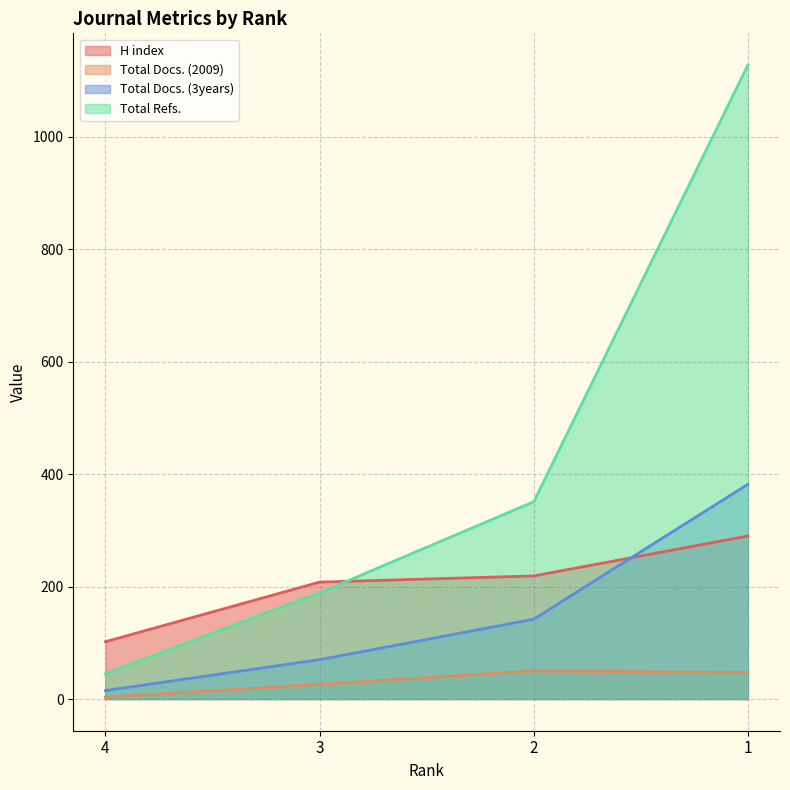

Which label corresponds to the smallest value in the chart?

4